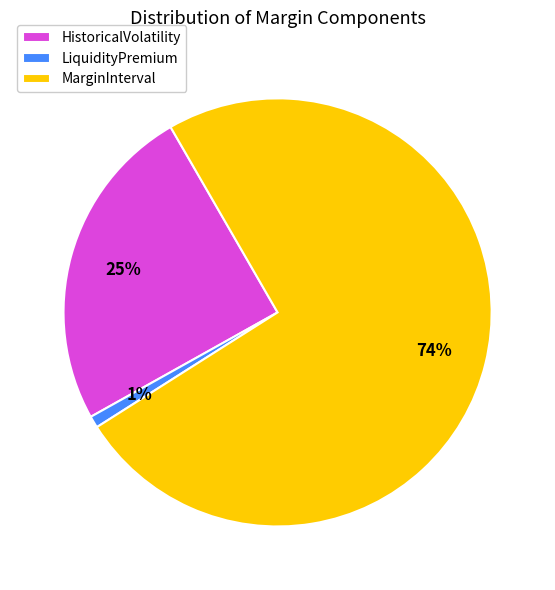

How many slices are in this pie chart?

3